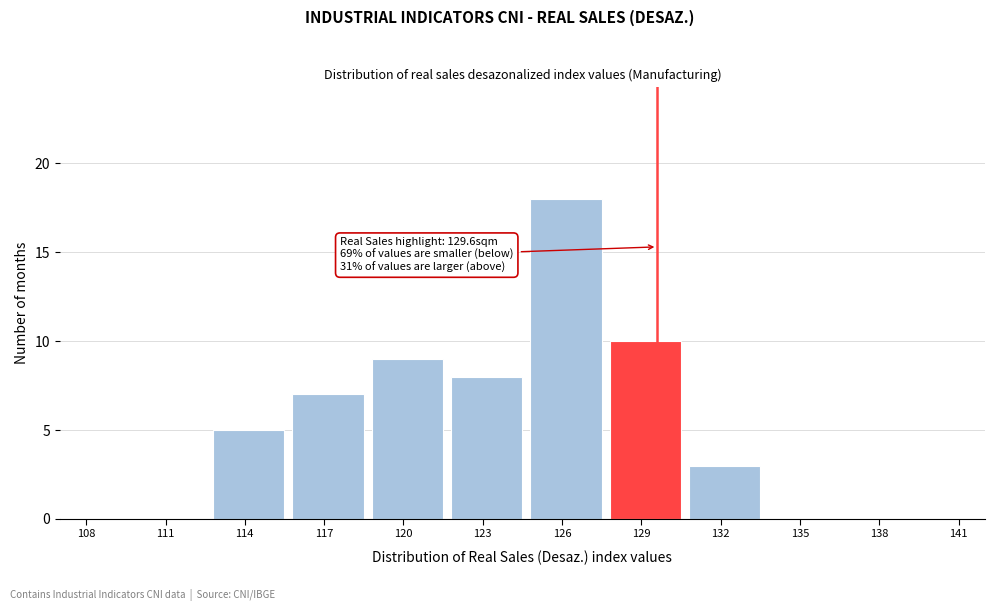

Reading right to left, extract all data points from this chart.

138=0	135=0	132=3	129=10	126=18	123=8	120=9	117=7	114=5	111=0	108=0